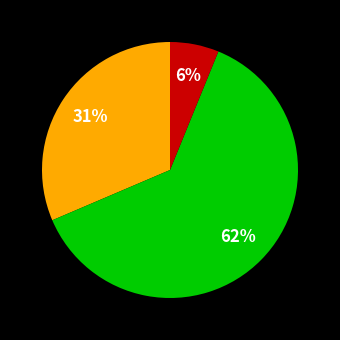

Is there a majority slice in this chart?

Yes